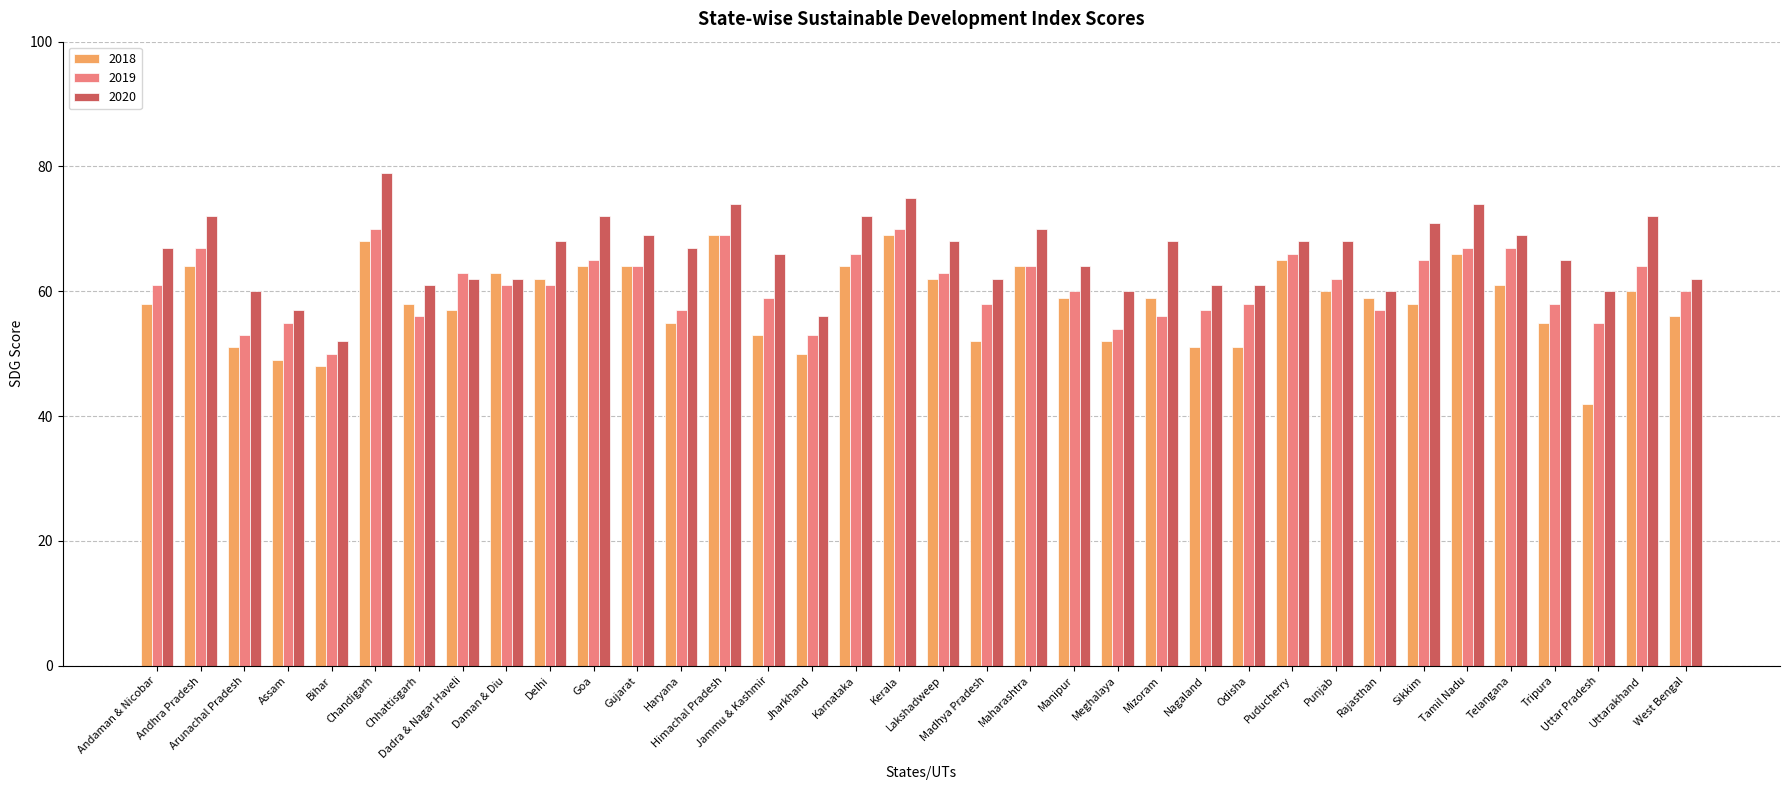

What is the difference between the maximum and minimum values in the 2019 series?

20